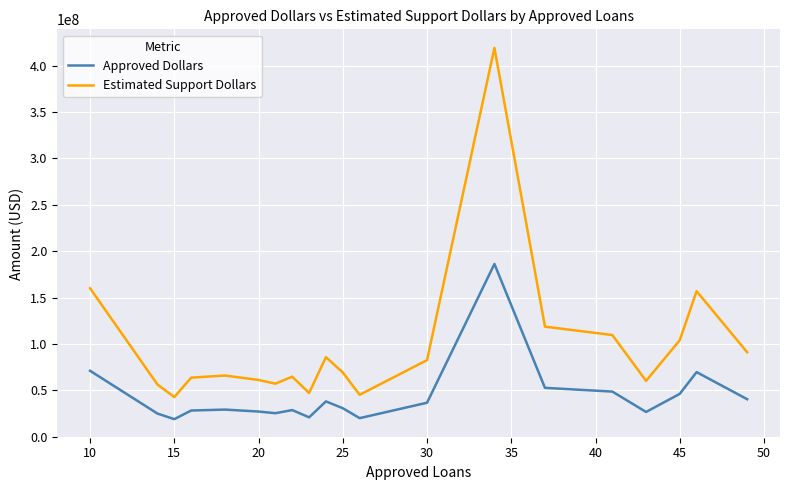

What are all the series names shown in the legend?

Approved Dollars, Estimated Support Dollars